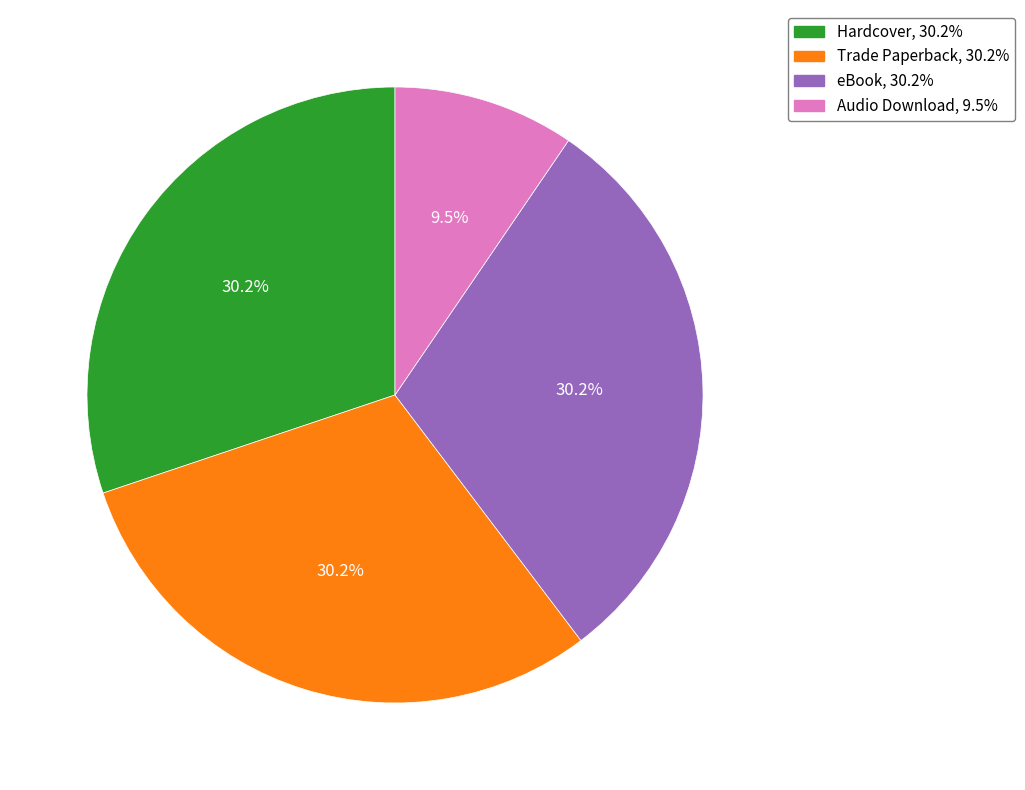

Does any single category account for the majority?

No